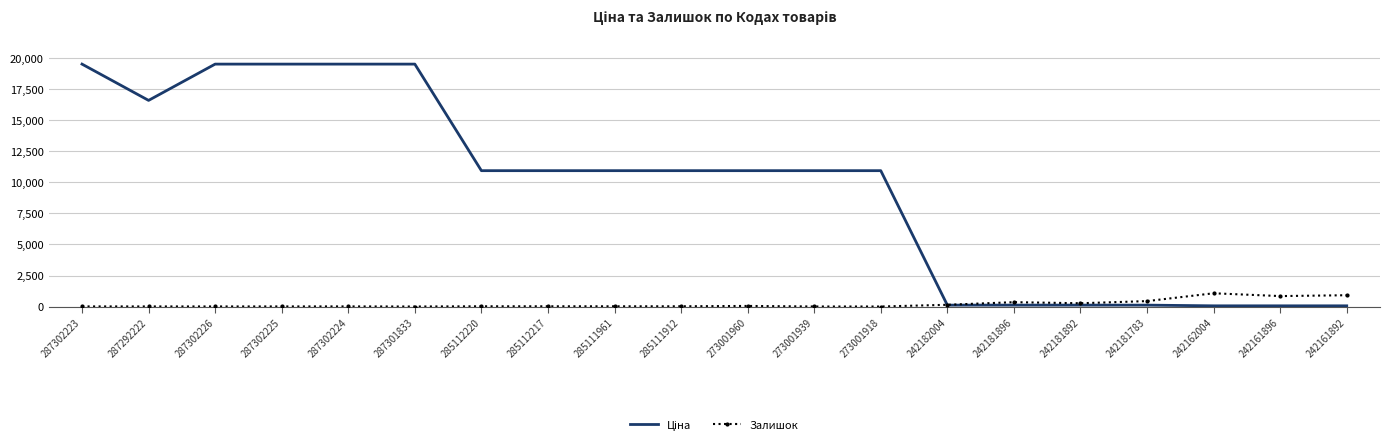

True or false: Залишок has more than 2 interior local peaks.

True